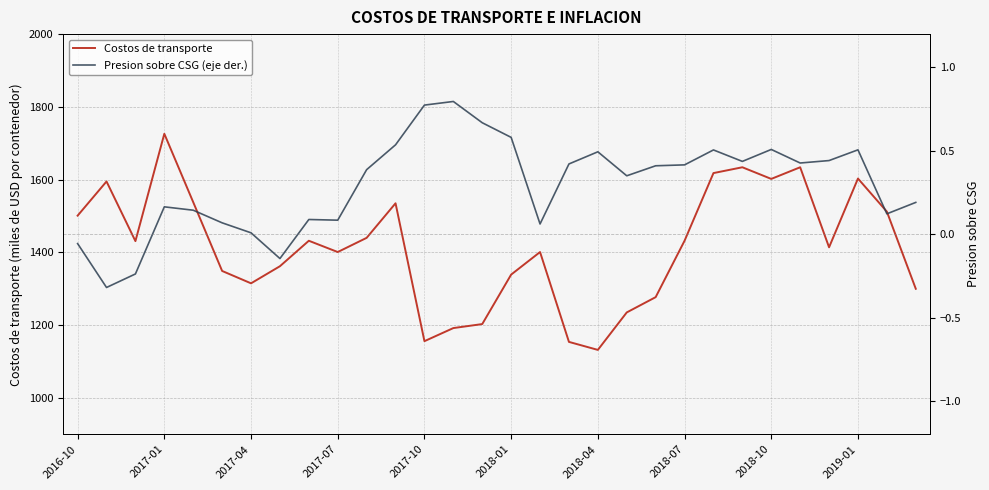

What is the lowest value of the Costos de transporte series?

1132